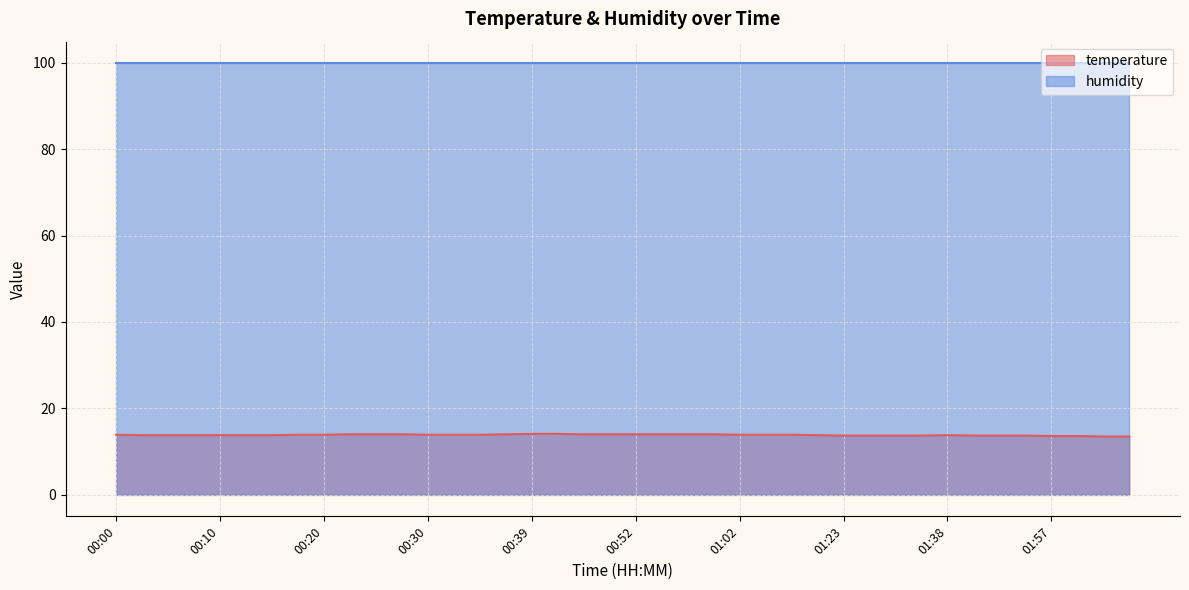

Count the number of data series in this chart.

2